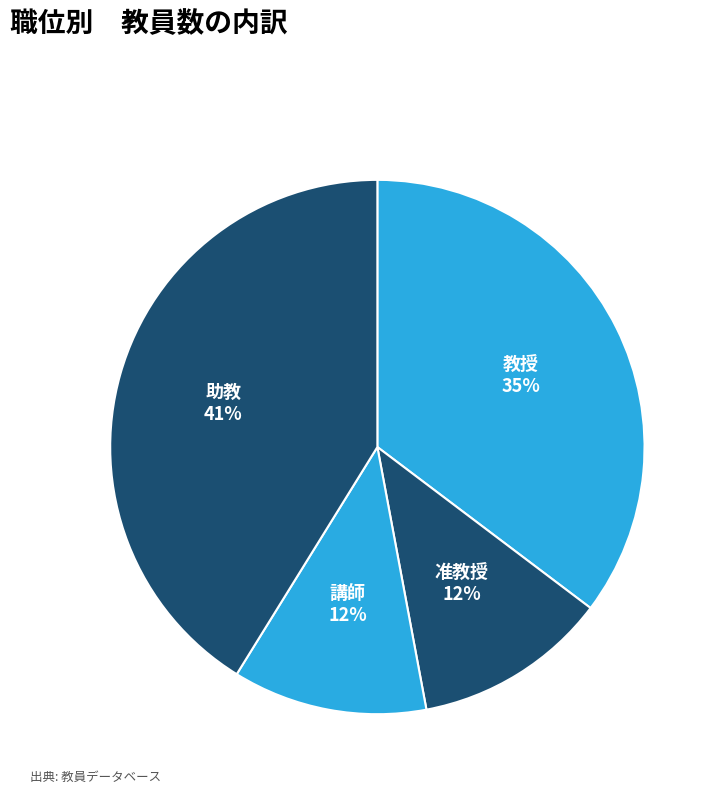

To the nearest percent, what is the average slice percentage?

25%